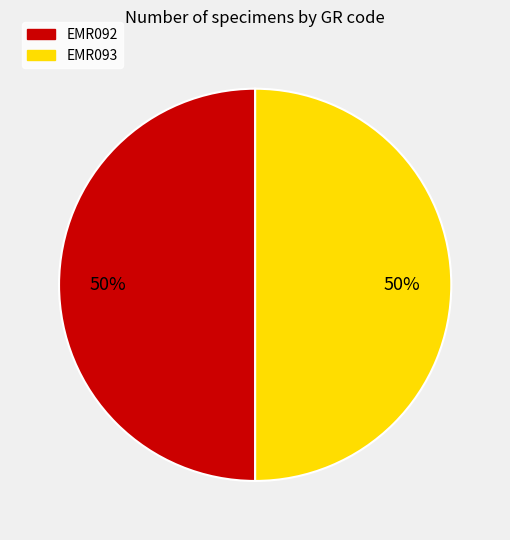

Is the sum of EMR092 and EMR093 greater than half?

Yes